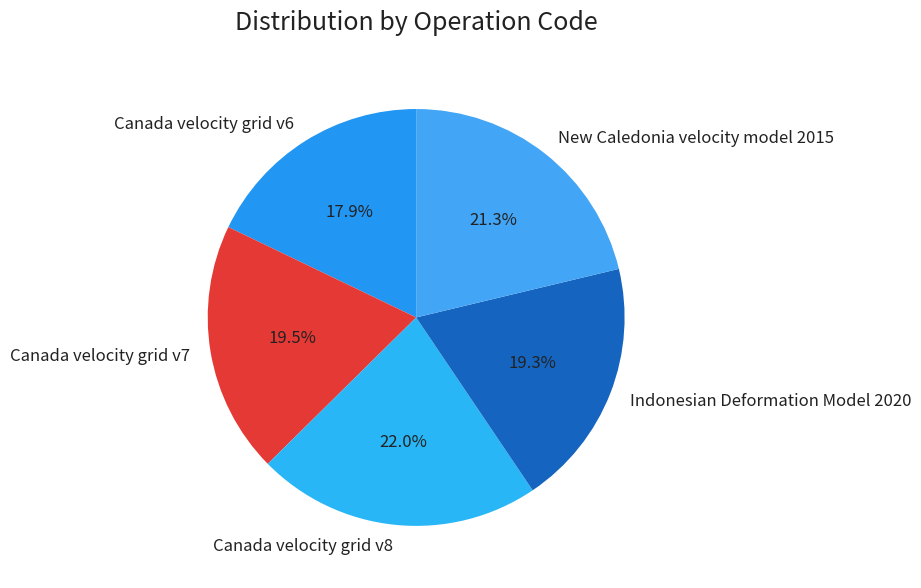

True or false: Indonesian Deformation Model 2020 accounts for 19% of the total.

True